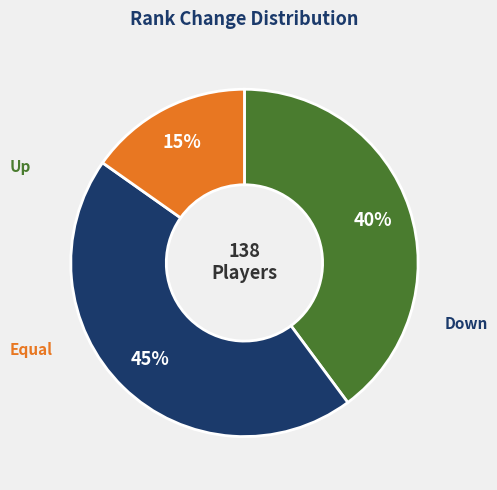

Is there a majority slice in this chart?

No